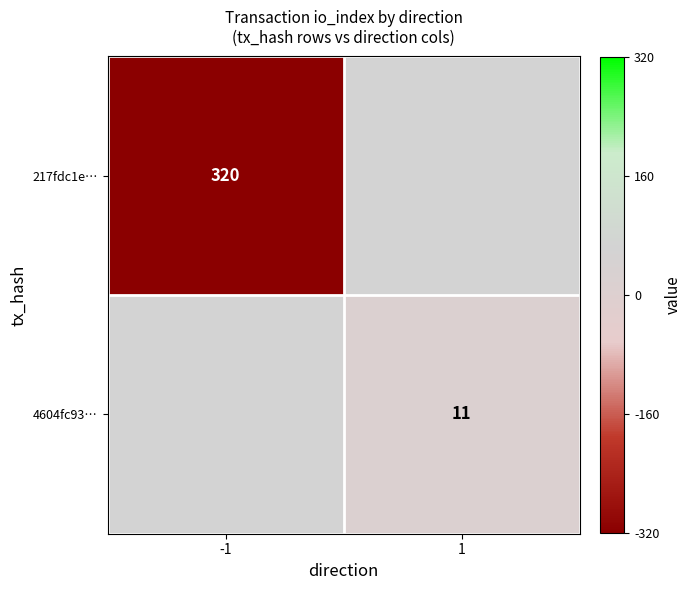

Is the value of 217fdc1e… at -1 greater than the value of 4604fc93… at 1?

Yes